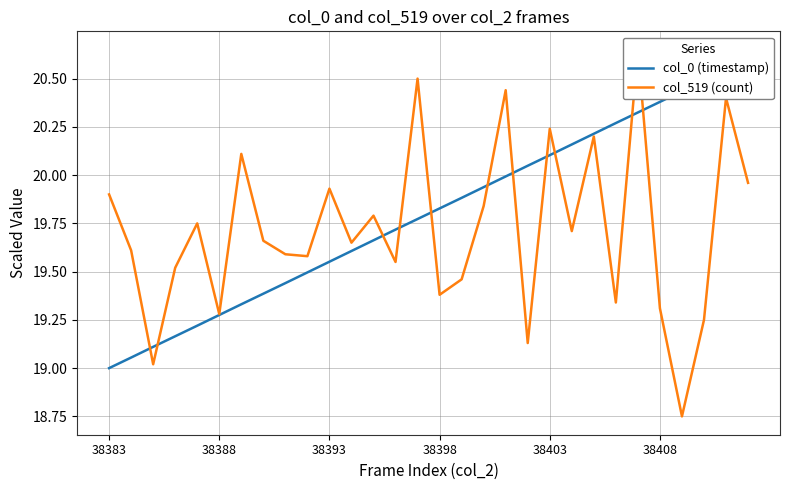

What is the minimum value for col_0 (timestamp)?

19.0